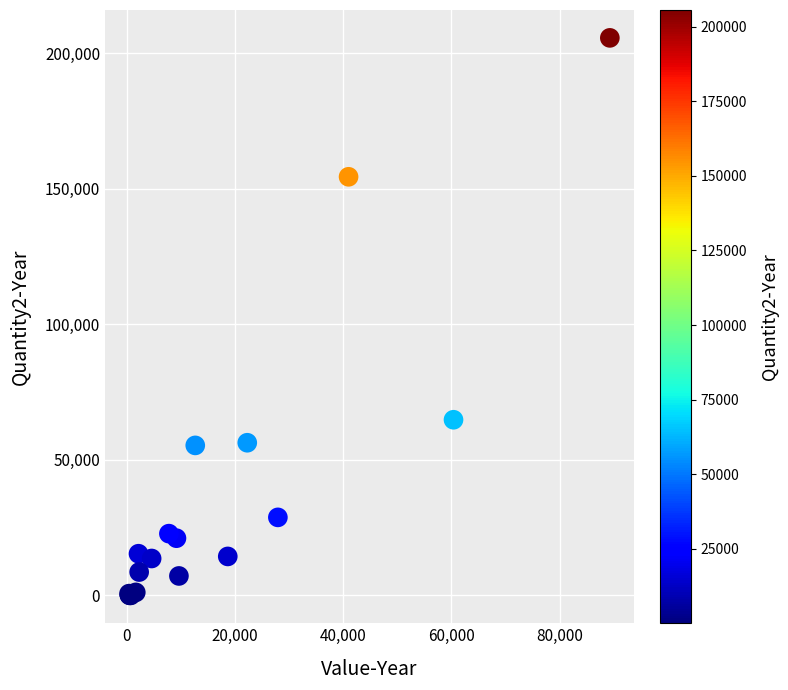

What Y value in the scatter plot is closest to 102826?

64800